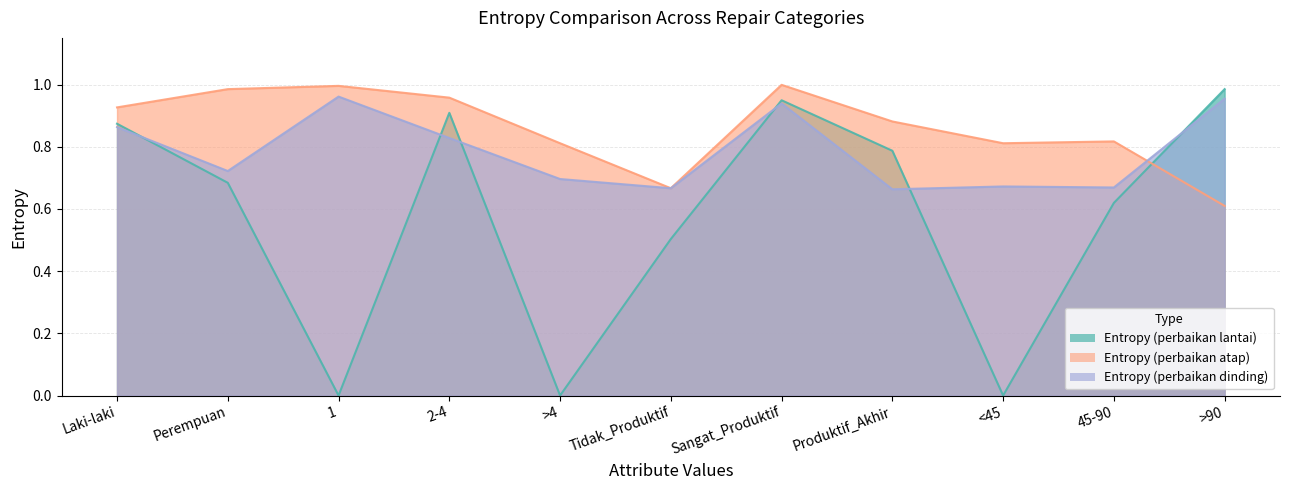

List the series in order of their overall mean, lowest first.

Entropy (perbaikan lantai), Entropy (perbaikan dinding), Entropy (perbaikan atap)